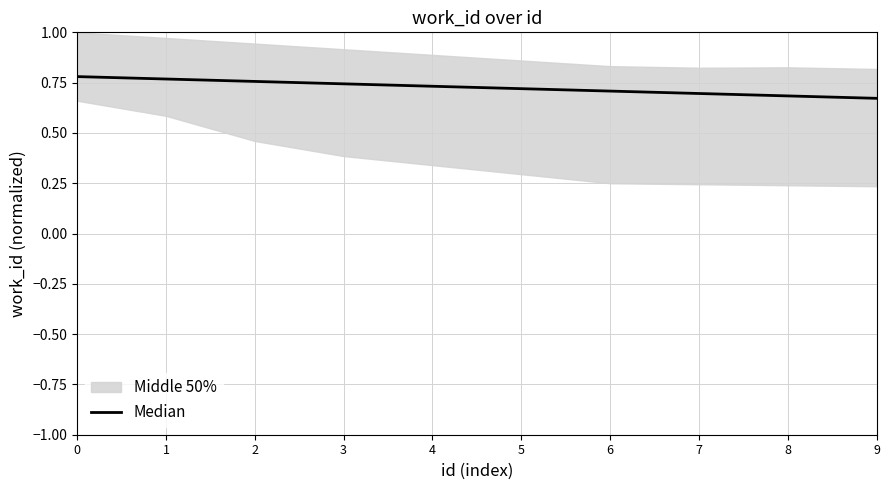

What is the difference between the maximum and minimum values?

0.1